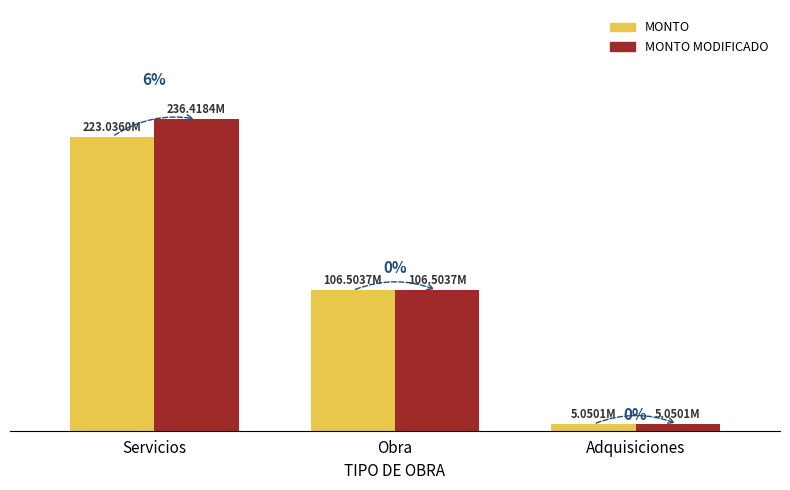

Where is MONTO nearest to the value 114043055?

Obra